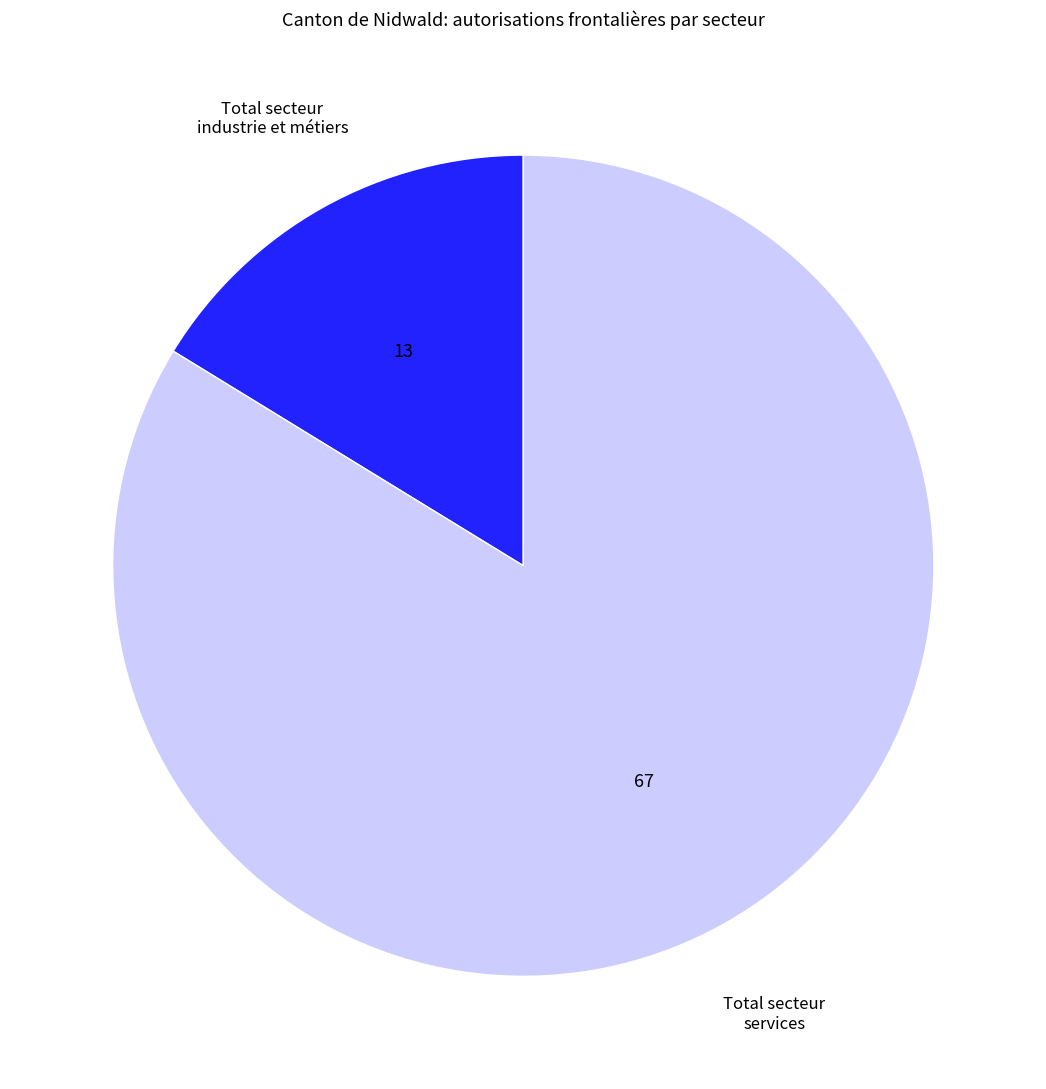

The Total secteur industrie et métiers slice represents 25% of the pie. True or false?

False